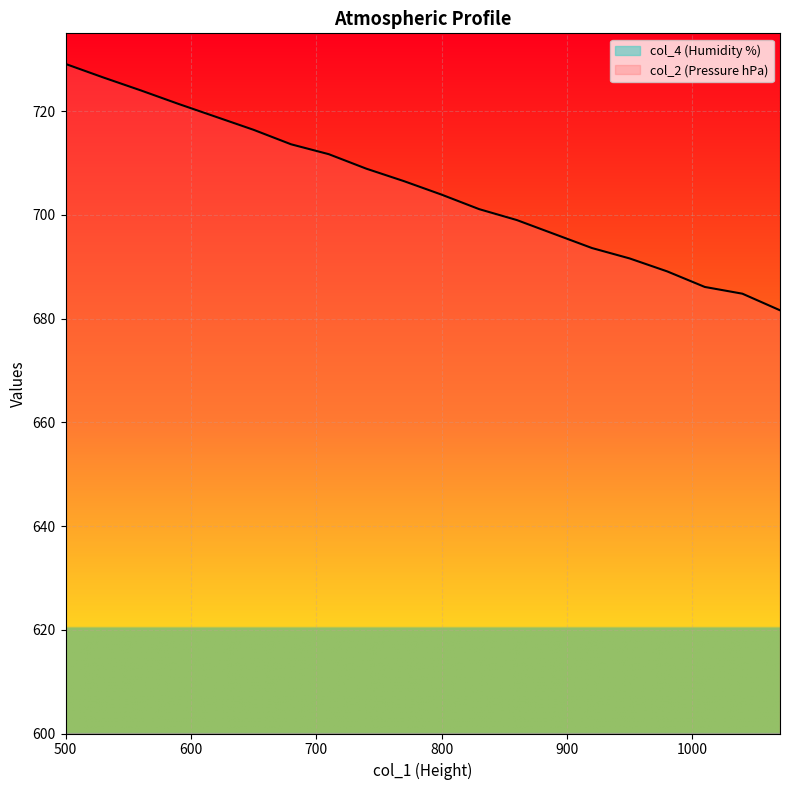

True or false: col_4 and col_2 cross at least once.

False